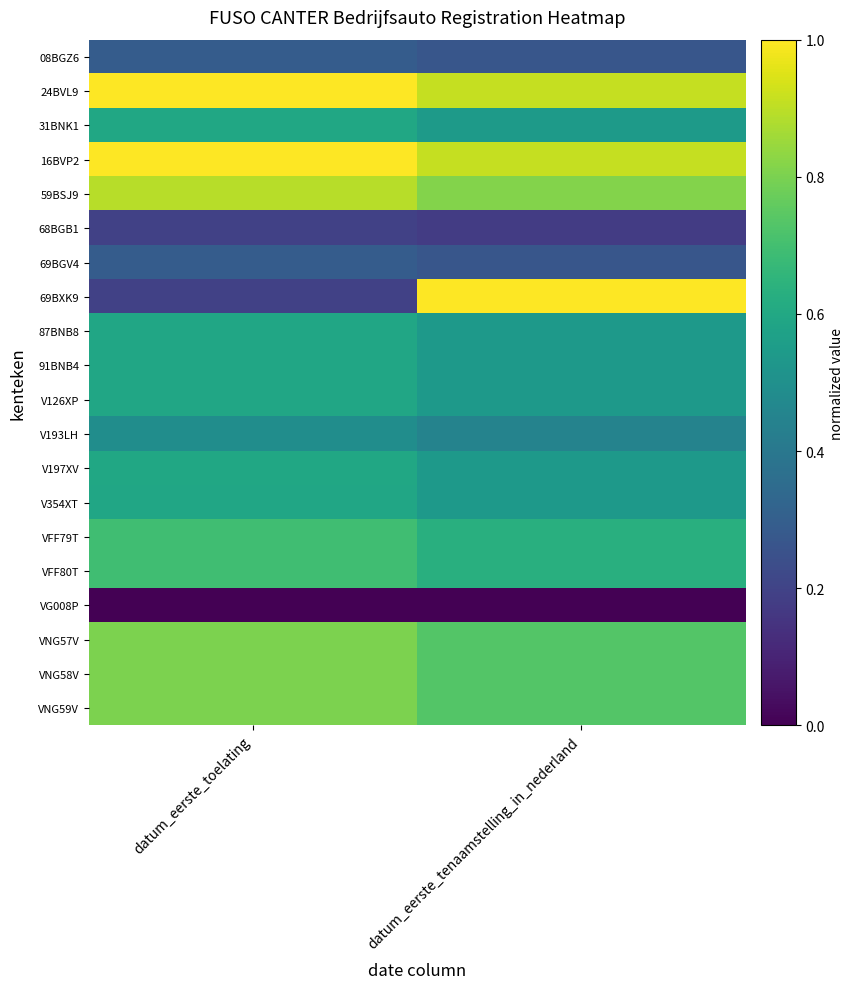

How many data points does each series have?

2